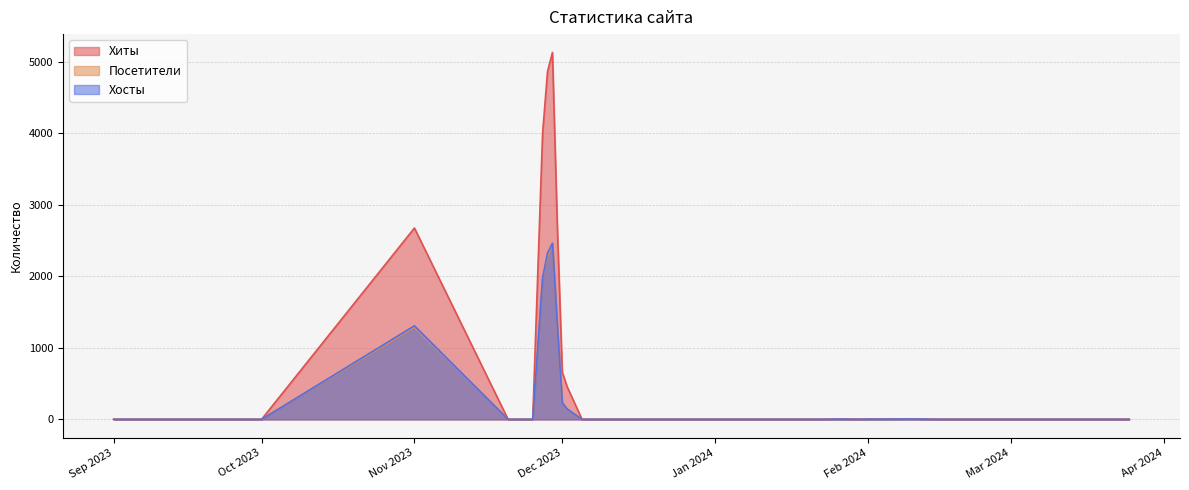

True or false: Хосты has more than 1 interior local peaks.

True